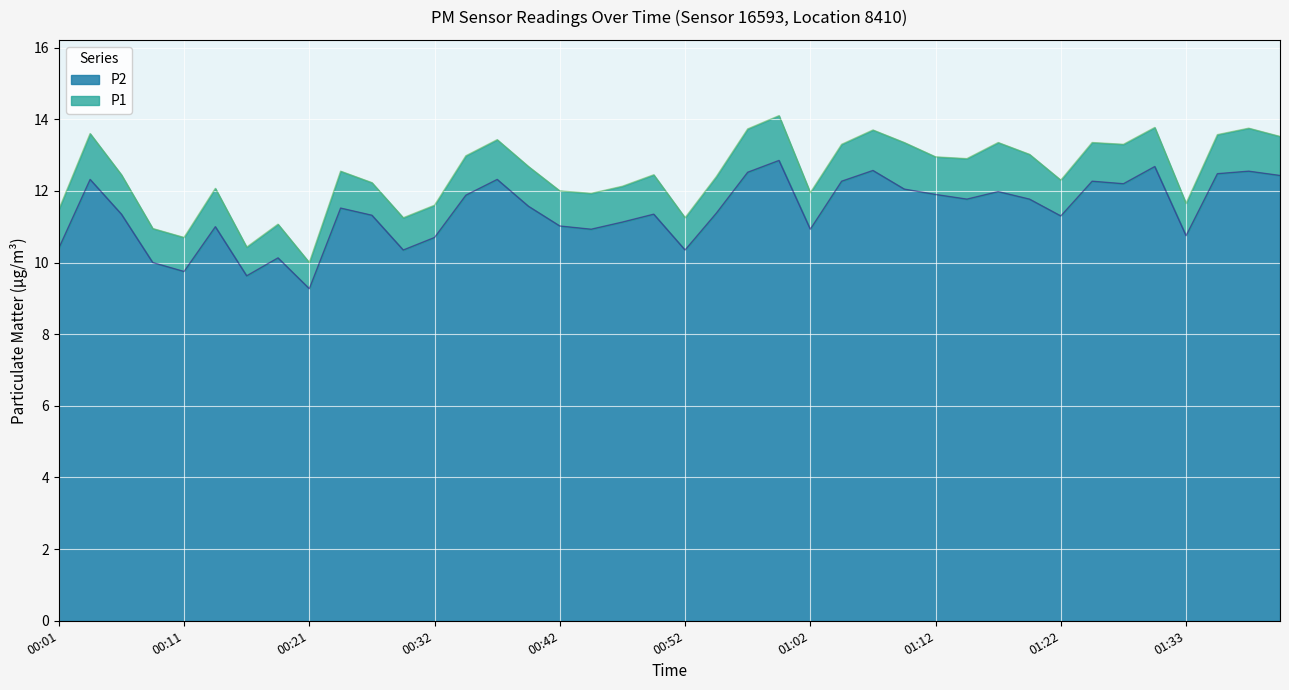

List the labels in order of P2 value, largest first.

01:00, 01:30, 01:07, 01:38, 00:57, 01:35, 01:40, 00:04, 00:37, 01:05, 01:25, 01:27, 01:10, 01:17, 01:12, 00:34, 01:15, 01:20, 00:39, 00:24, 00:54, 00:07, 00:49, 00:26, 01:22, 00:47, 00:42, 00:14, 00:44, 01:02, 01:33, 00:32, 00:01, 00:29, 00:52, 00:19, 00:09, 00:11, 00:16, 00:21